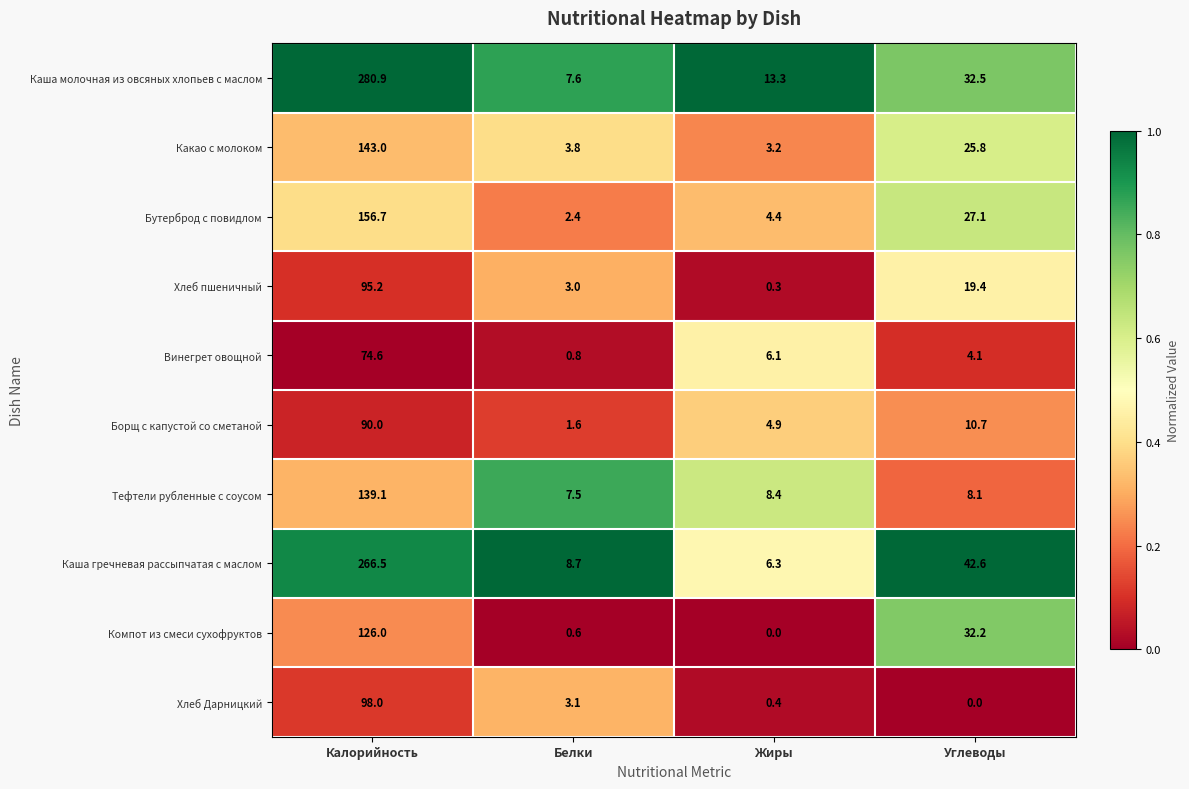

True or false: Каша молочная из овсяных хлопьев с маслом has a value of 280.9 at Калорийность.

True